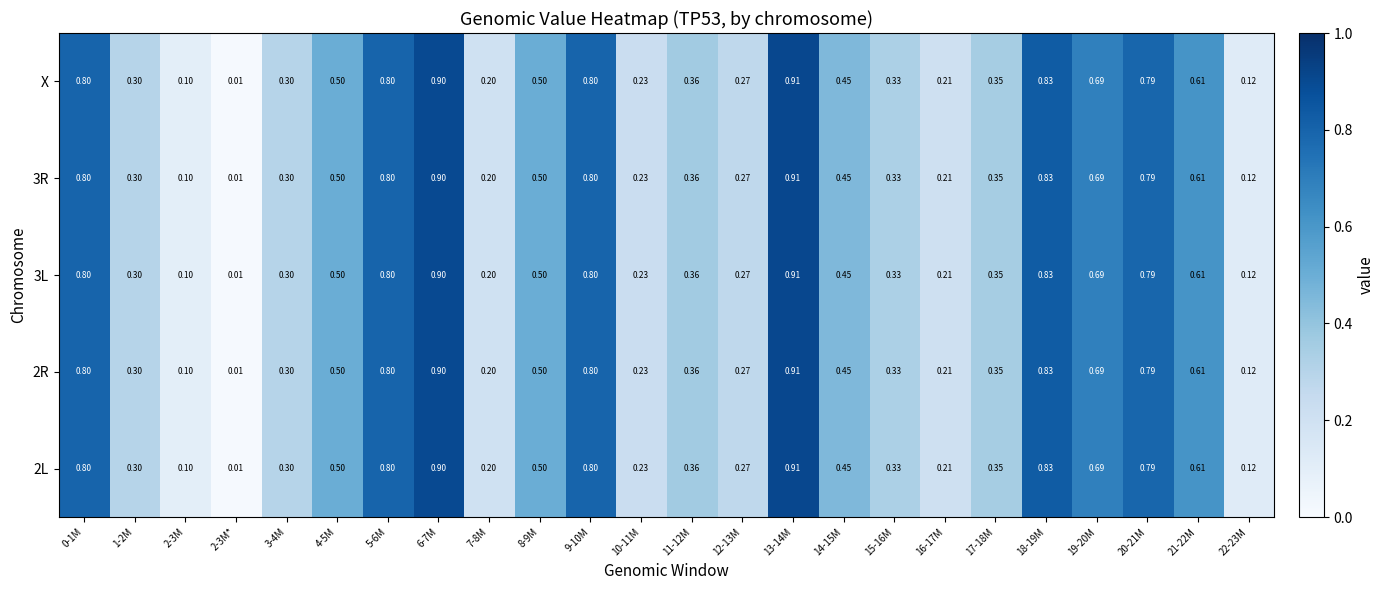

At how many categories does at least one series exceed 0?

24